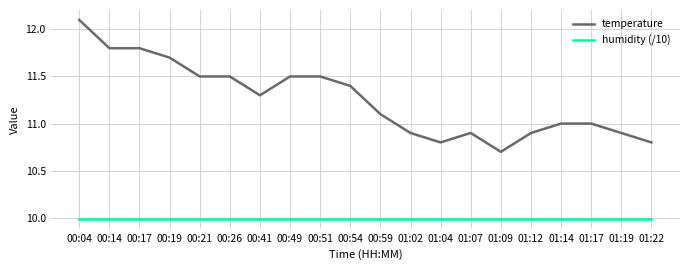

Rank the series by their average value, from lowest to highest.

humidity (/10), temperature